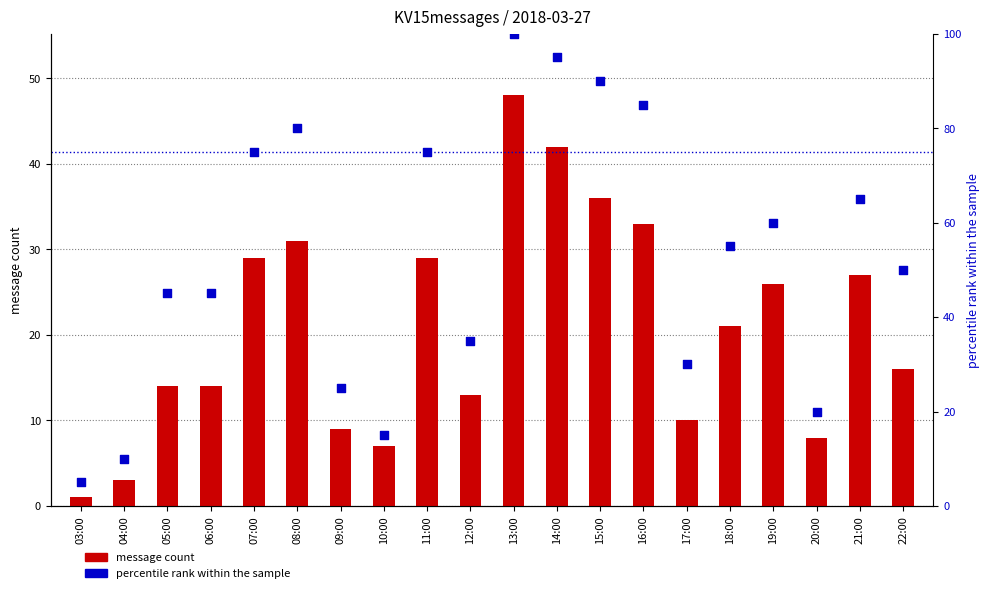

Which series contains the lowest Y value?

message count